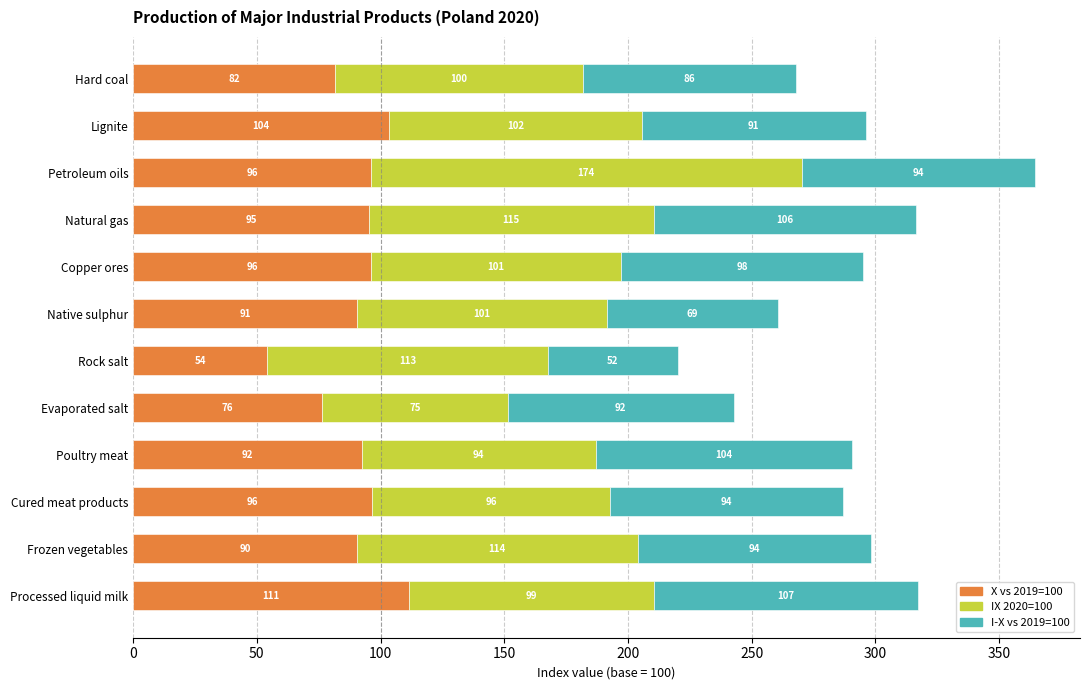

At which label does X vs 2019=100 reach its peak?

Processed liquid milk